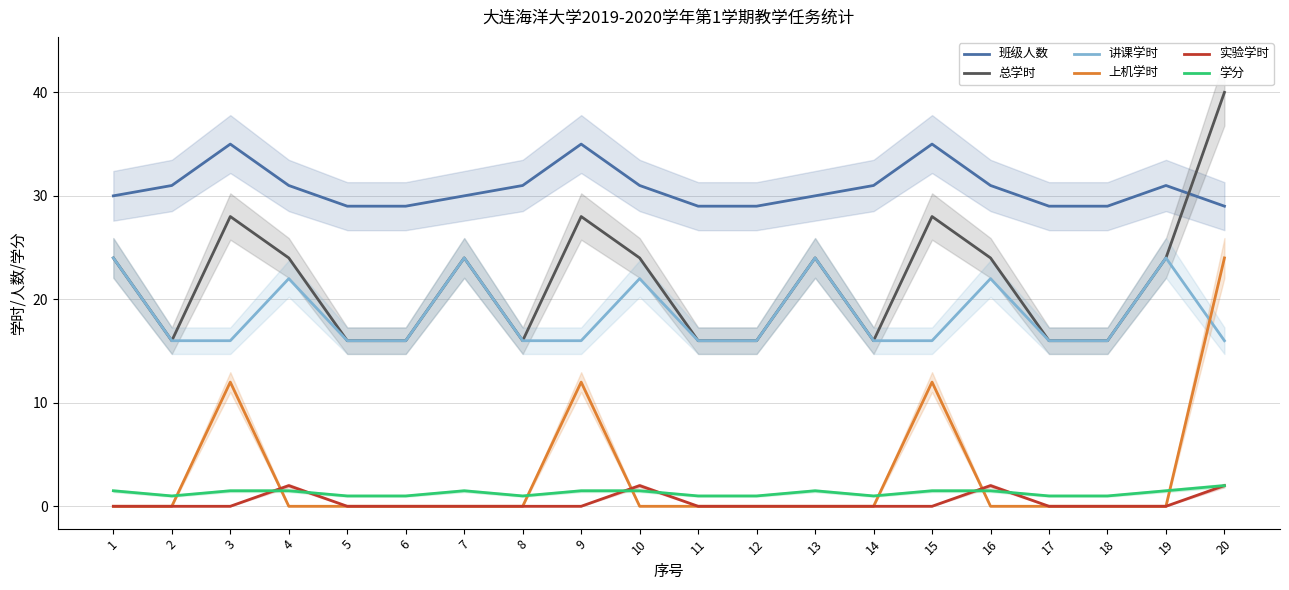

What is the value of the 班级人数 point at the 19th from the left?

31.0